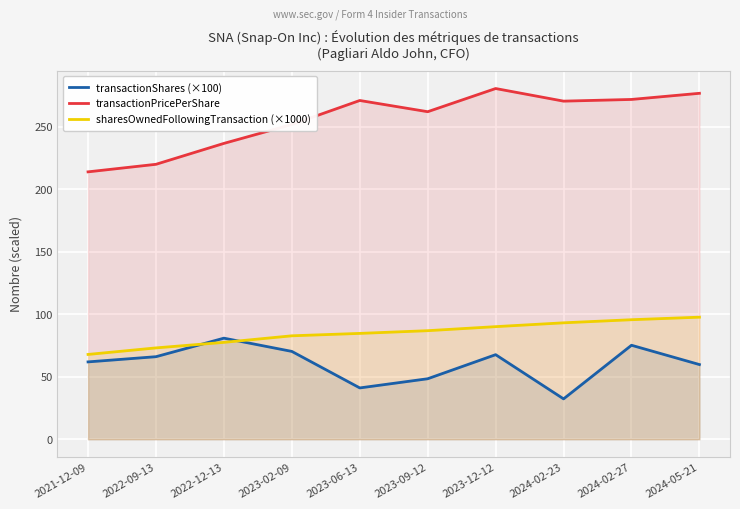

How many values in the sharesOwnedFollowingTransaction (×1000) series exceed 86?

5